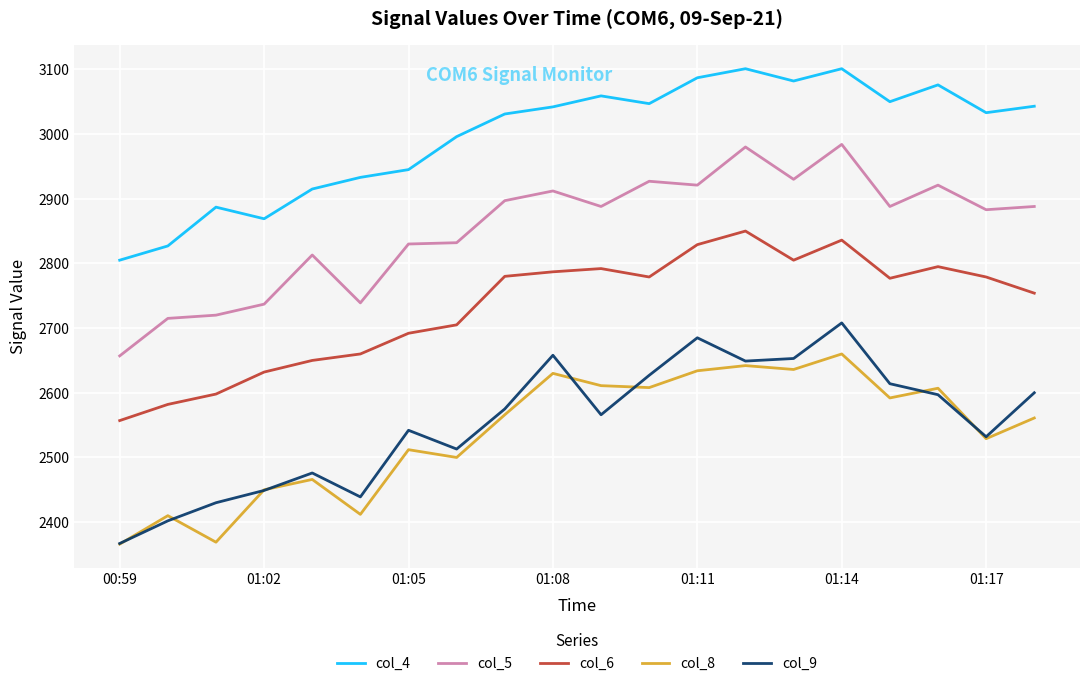

Which series has the largest total across all categories?

col_4